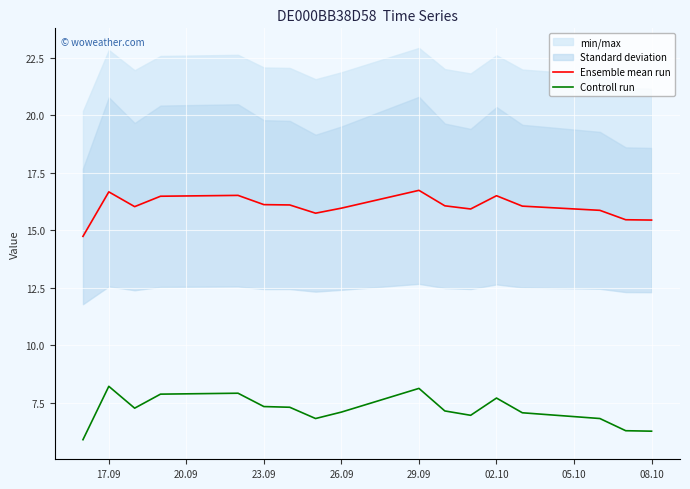

At which label does Controll run first exceed 7?

17.09